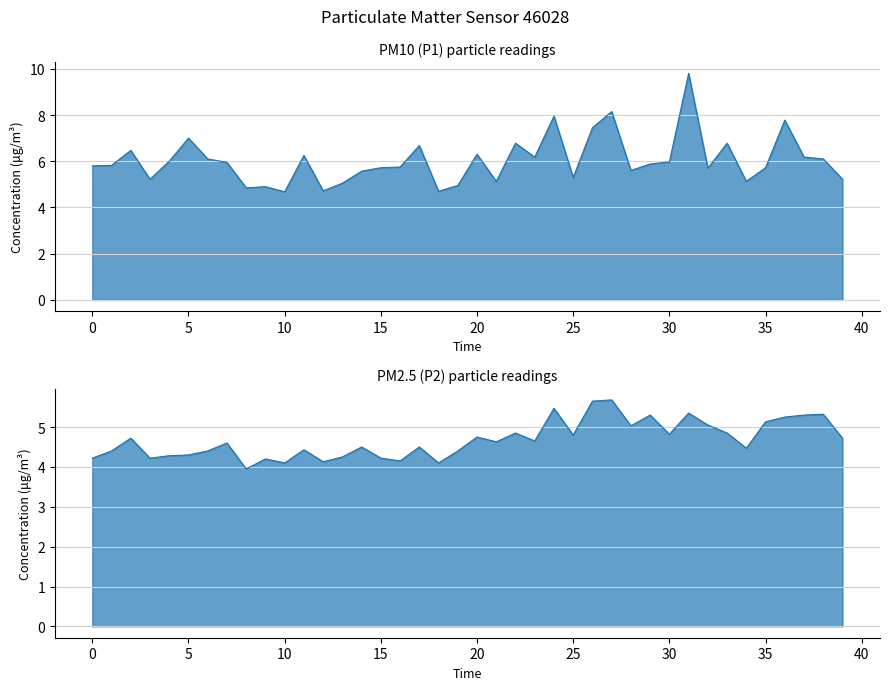

Reading left to right, transcribe all the data shown in this chart.

P1: 5.8	5.8	6.5	5.2	6.0	7.0	6.1	6.0	4.8	4.9	4.7	6.2	4.7	5.0	5.6	5.7	5.8	6.7	4.7	5.0	6.3	5.1	6.8	6.2	8.0	5.3	7.5	8.2	5.6	5.9	6.0	9.8	5.7	6.8	5.1	5.7	7.8	6.2	6.1	5.2
P2: 4.2	4.4	4.7	4.2	4.3	4.3	4.4	4.6	4.0	4.2	4.1	4.4	4.1	4.2	4.5	4.2	4.2	4.5	4.1	4.4	4.8	4.6	4.8	4.7	5.5	4.8	5.7	5.7	5.0	5.3	4.8	5.3	5.0	4.8	4.5	5.1	5.2	5.3	5.3	4.7